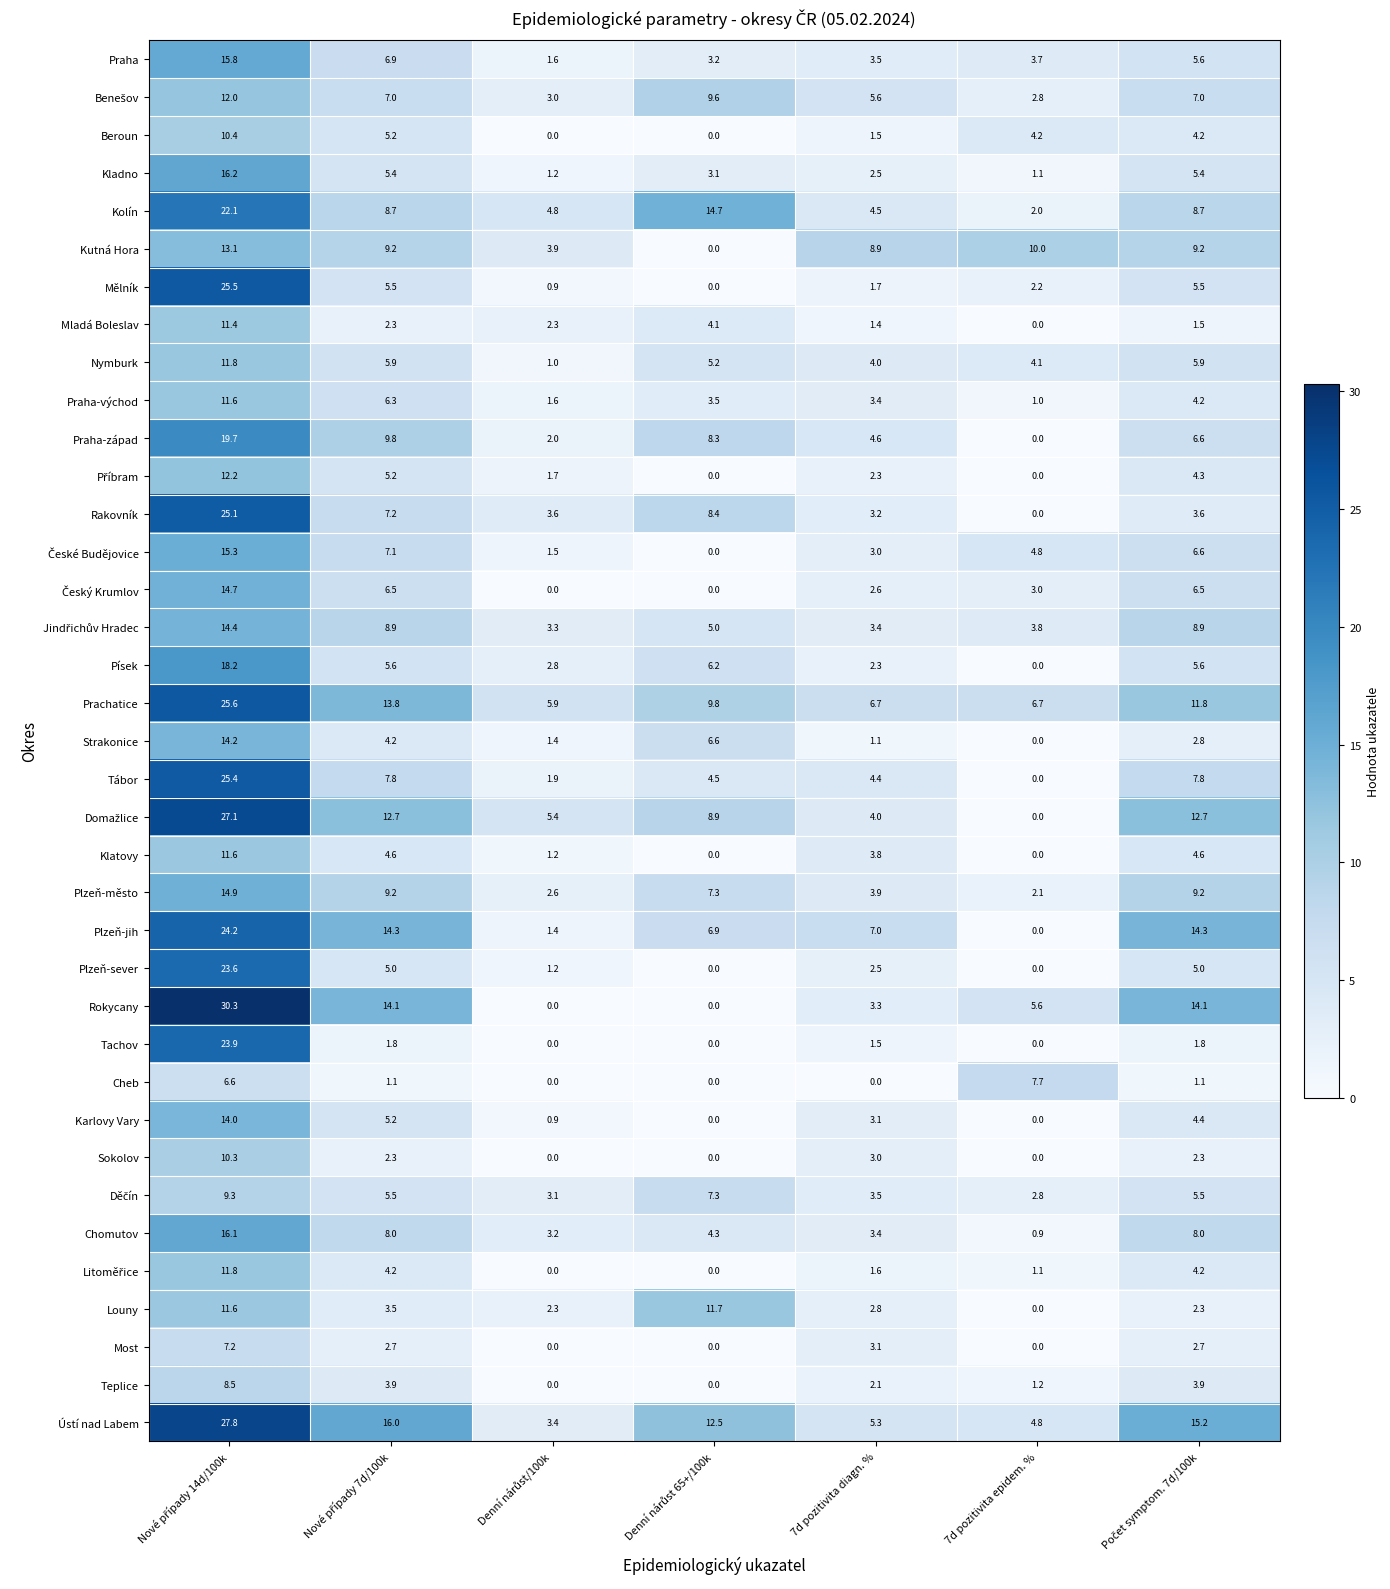

Which series has the widest spread of values?

Rokycany